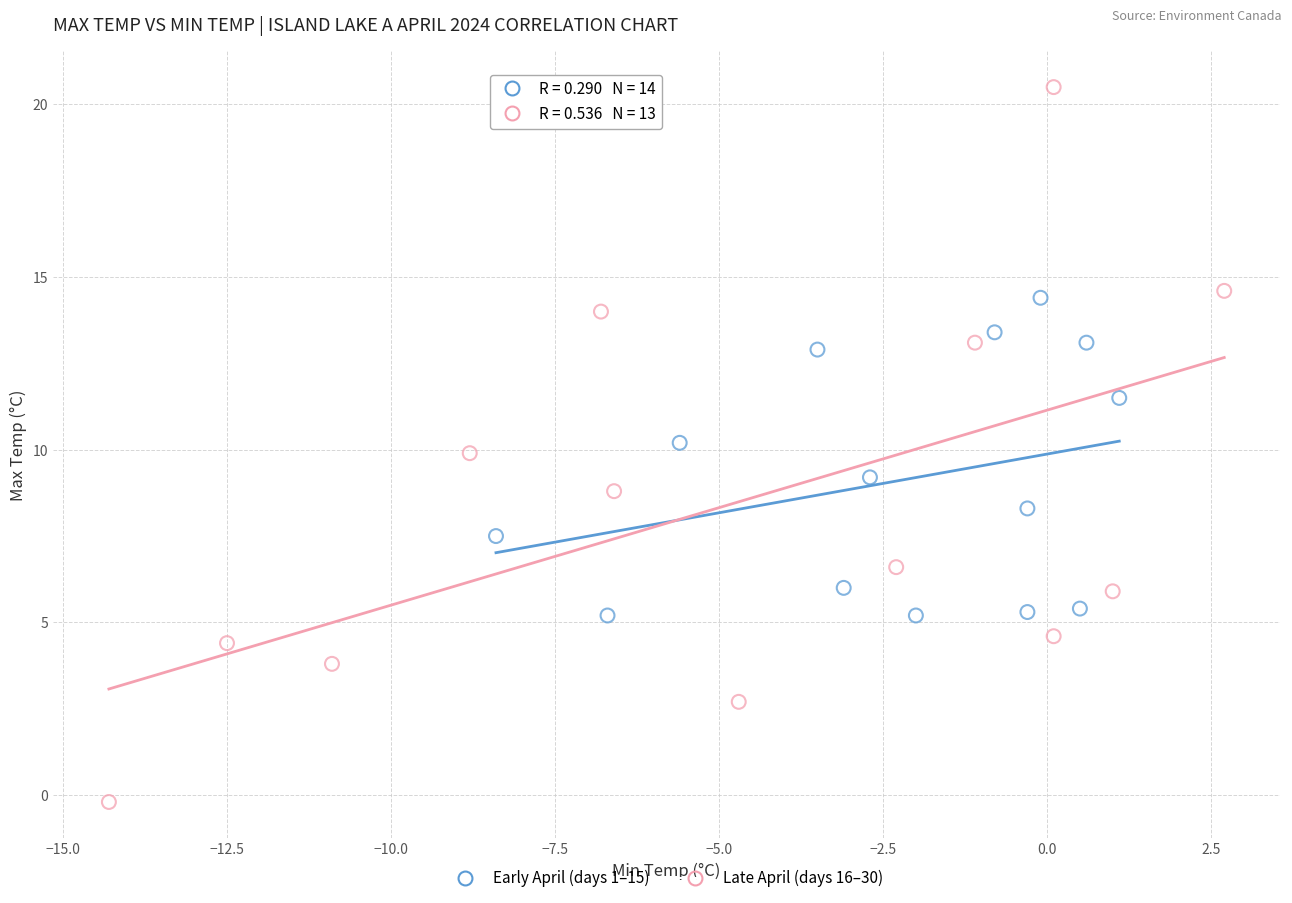

Which series has the largest Y range (max minus min)?

Late April (days 16–30)